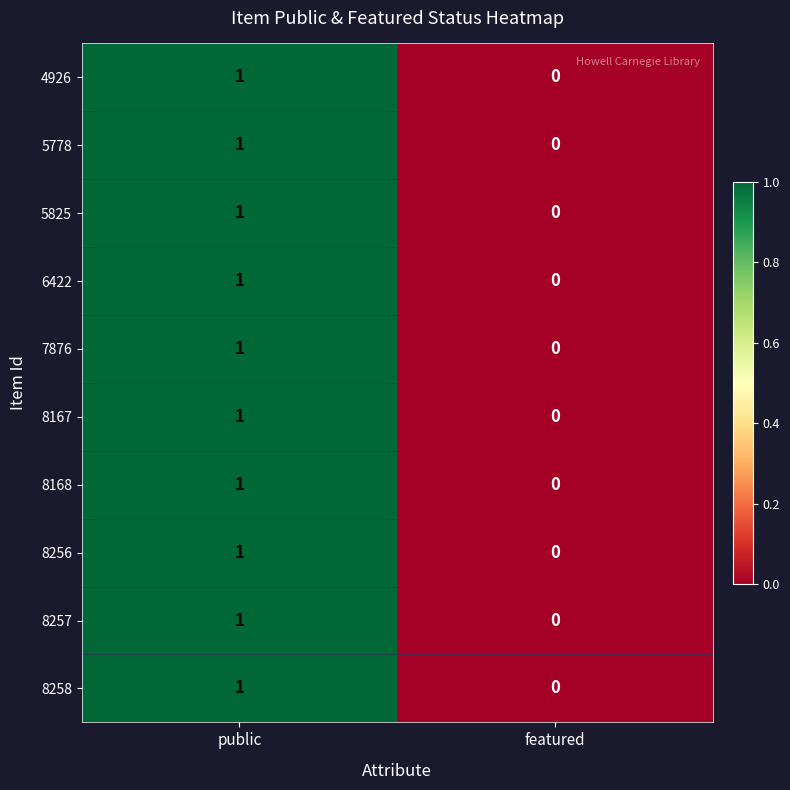

What is the total value across all series at public?

10